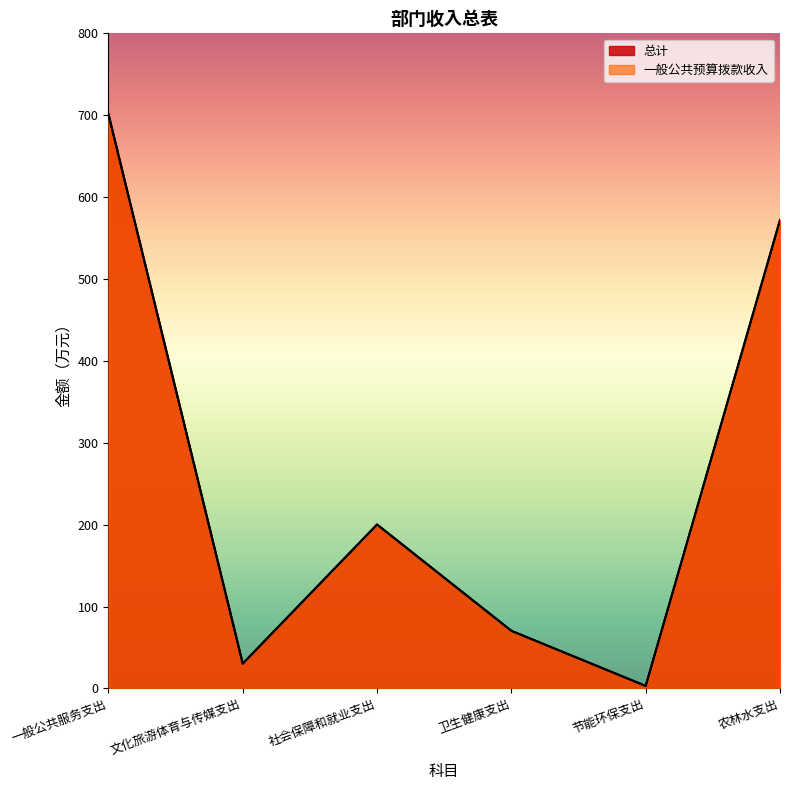

Reading right to left, transcribe all the data shown in this chart.

总计: 572.0	3.1	70.4	200.2	30.3	701.4
一般公共预算拨款收入: 572.0	3.1	70.4	200.2	30.3	701.4